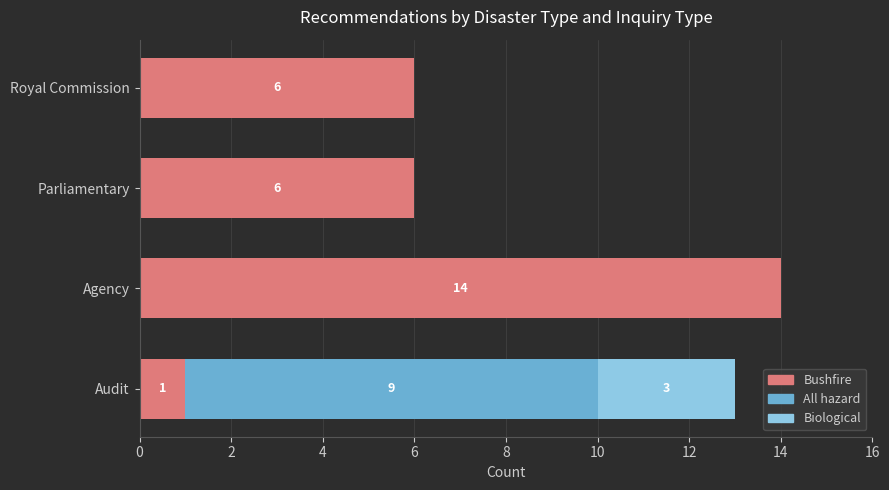

What is the sum of all Bushfire values?

27